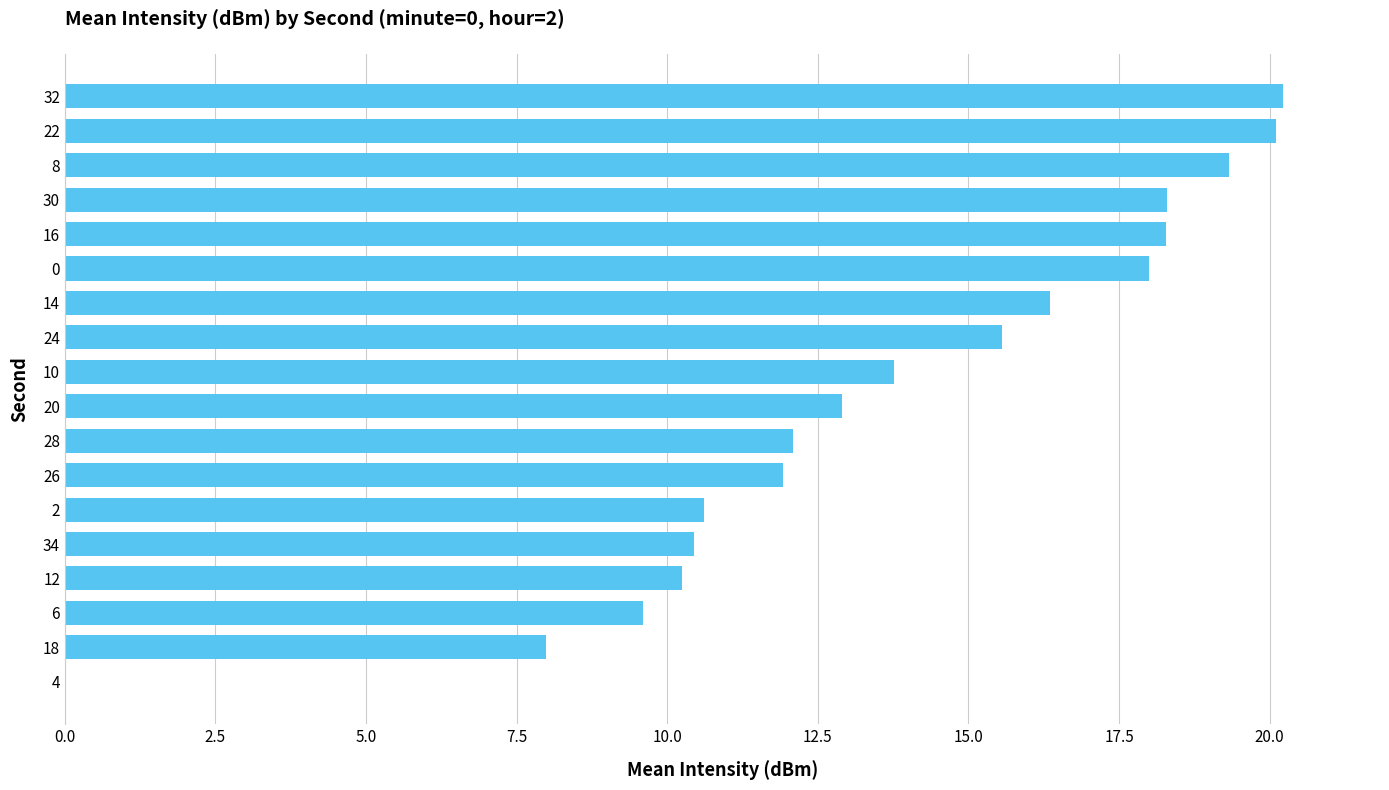

What is the ratio of the value at 0 to the value at 16?

1.0